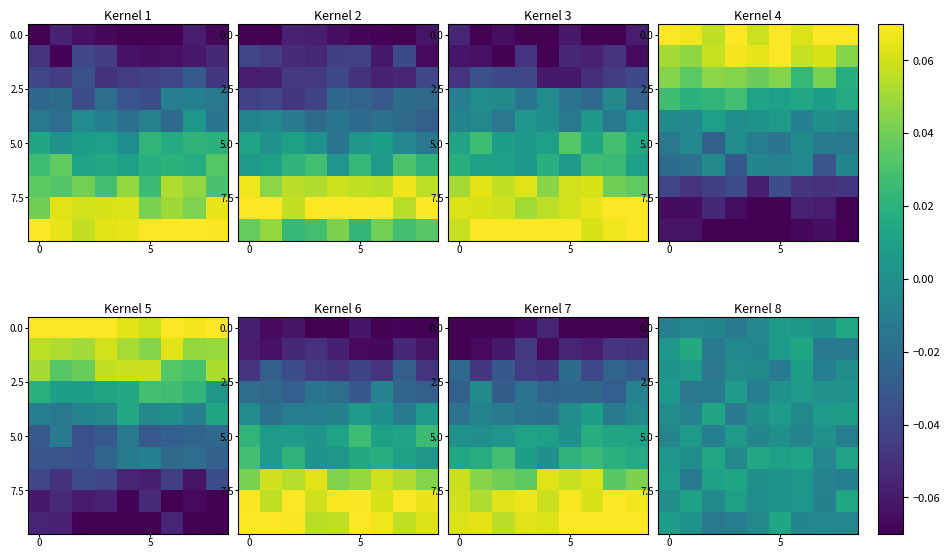

Is it true that row_5 equals -0.0 at 6?

True